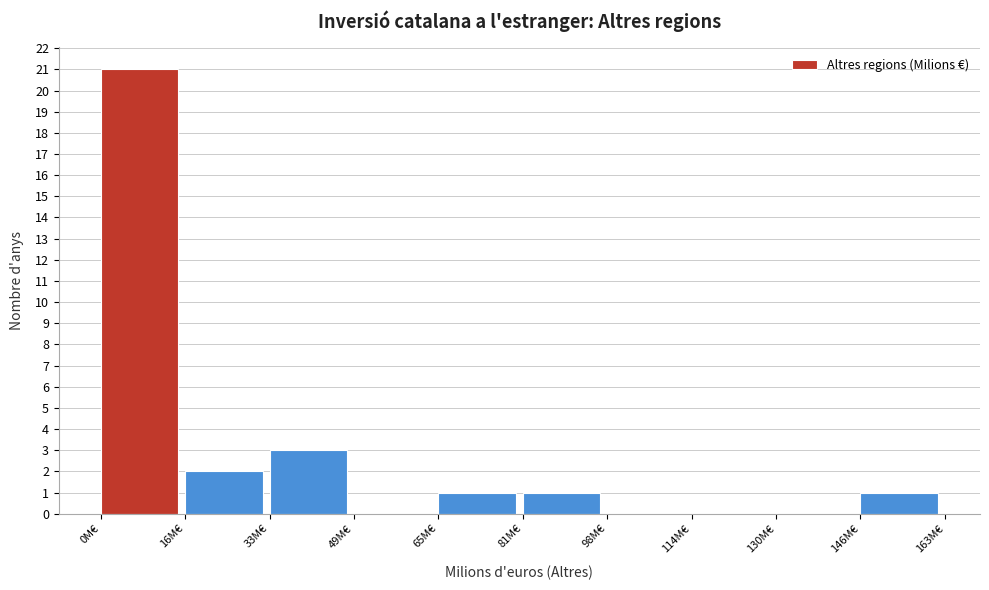

Reading left to right, list every bar in this chart as the range it spans on the x-axis followed by its height. Neither the bar edges nor the heights are printed on the chart, so give them approximately, as read against the axes.

0 to 16: 21
16 to 32: 2
32 to 48: 3
48 to 66: 0
66 to 82: 1
82 to 98: 1
98 to 114: 0
114 to 130: 0
130 to 146: 0
146 to 162: 1